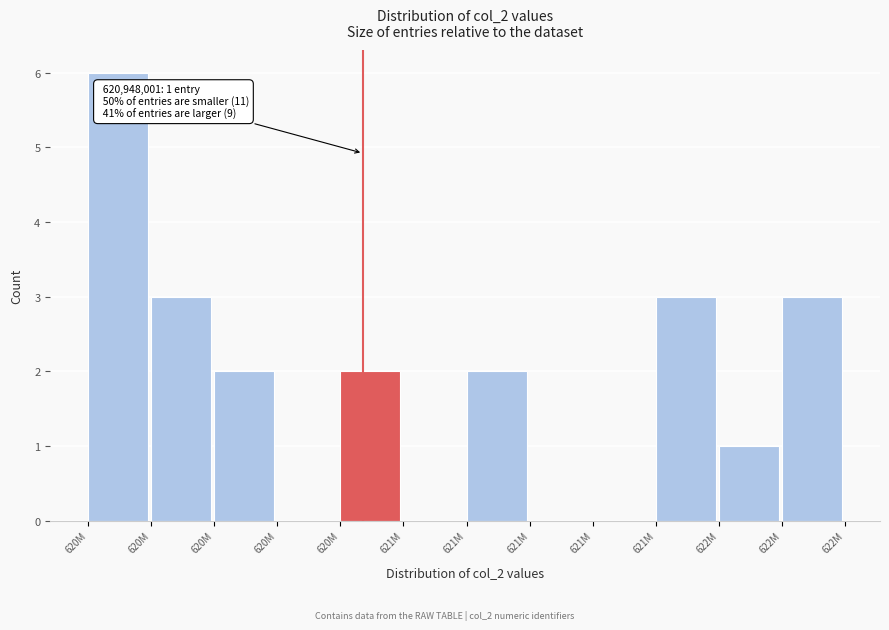

How many series are shown in this chart?

1